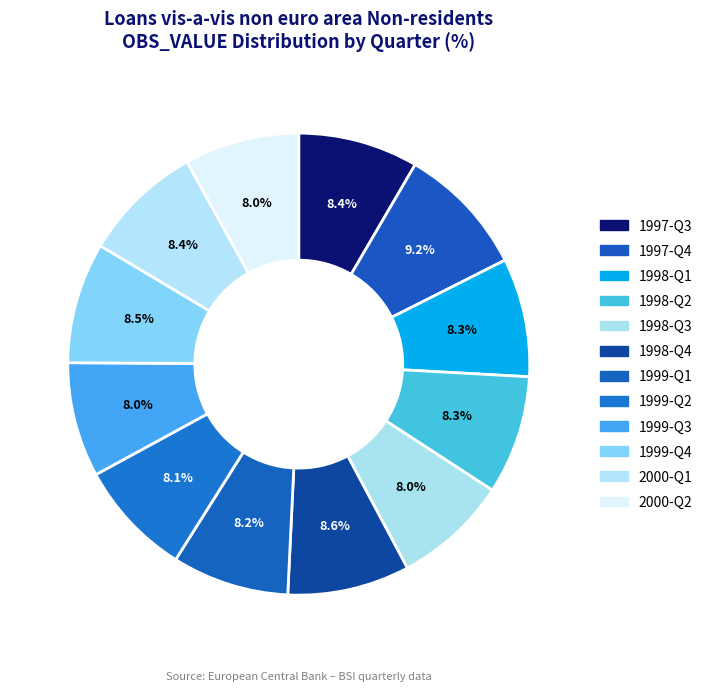

How many slices are in this pie chart?

12